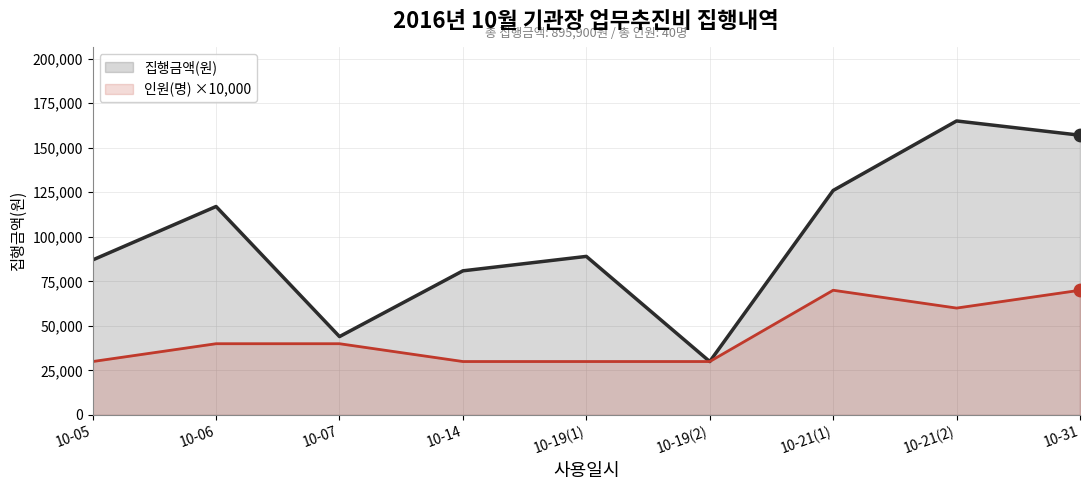

What are all the series names shown in the legend?

집행금액(원), 인원(명) ×10,000